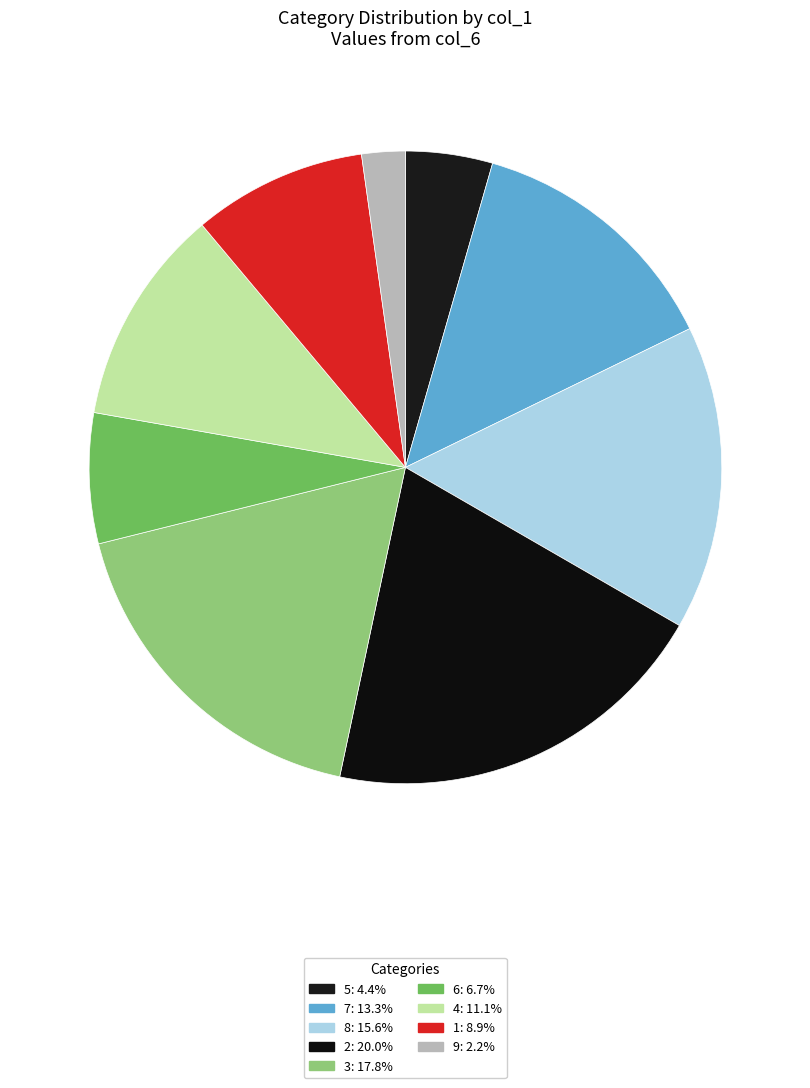

What is the largest slice in the pie chart?

2